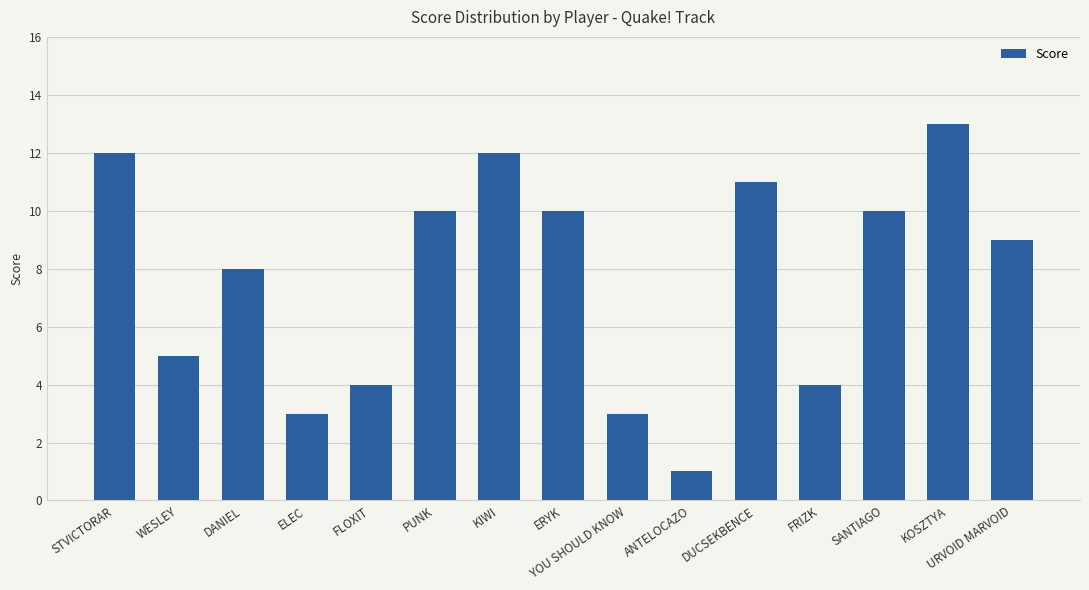

How many distinct data groups are displayed?

1